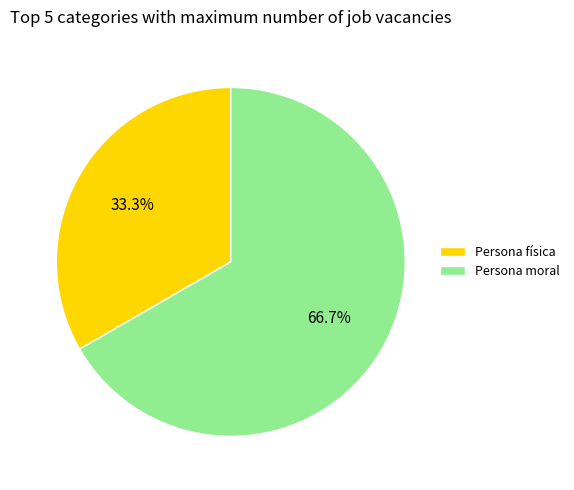

Count the number of slices in the pie.

2